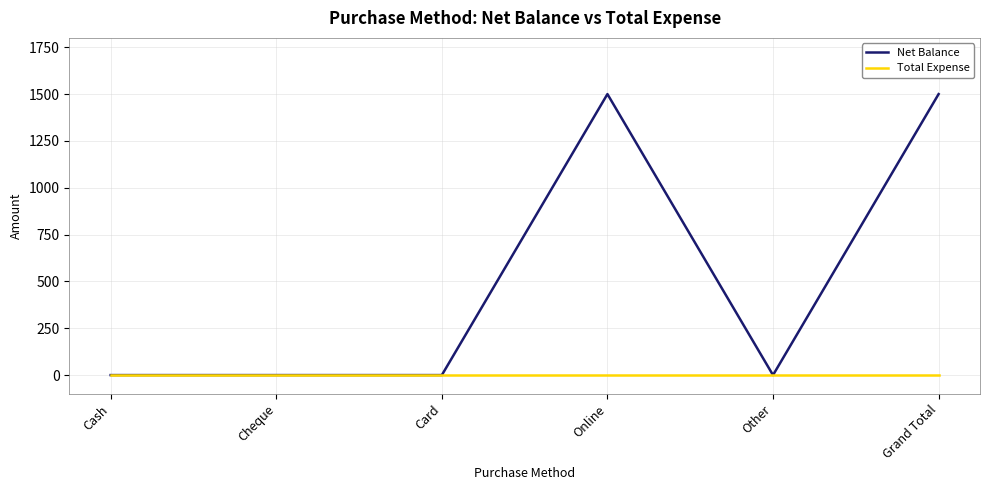

True or false: Net Balance has a value of -760 at Card.

False